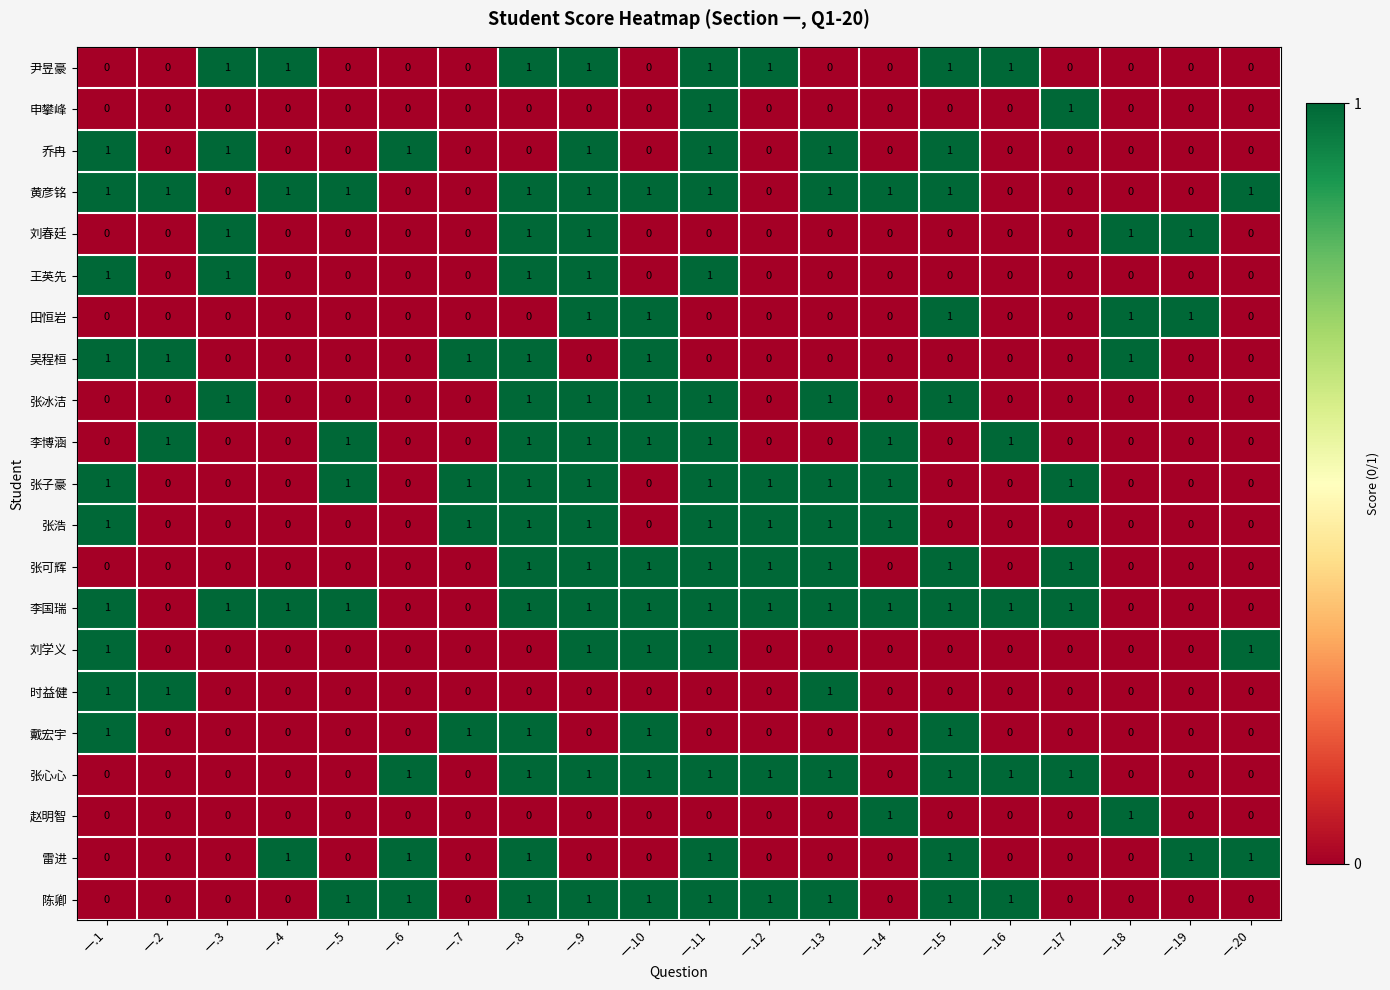

Is it true that 刘学义 equals -1 at 一.3?

False